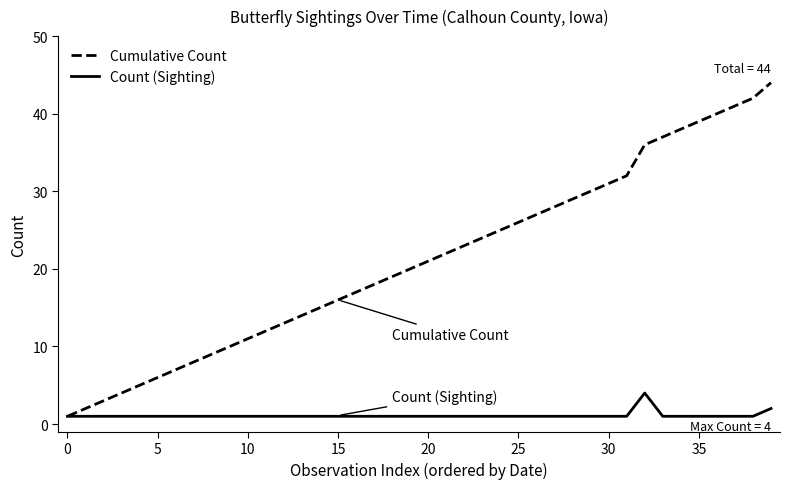

What are all the series names shown in the legend?

Cumulative Count, Count (Sighting)